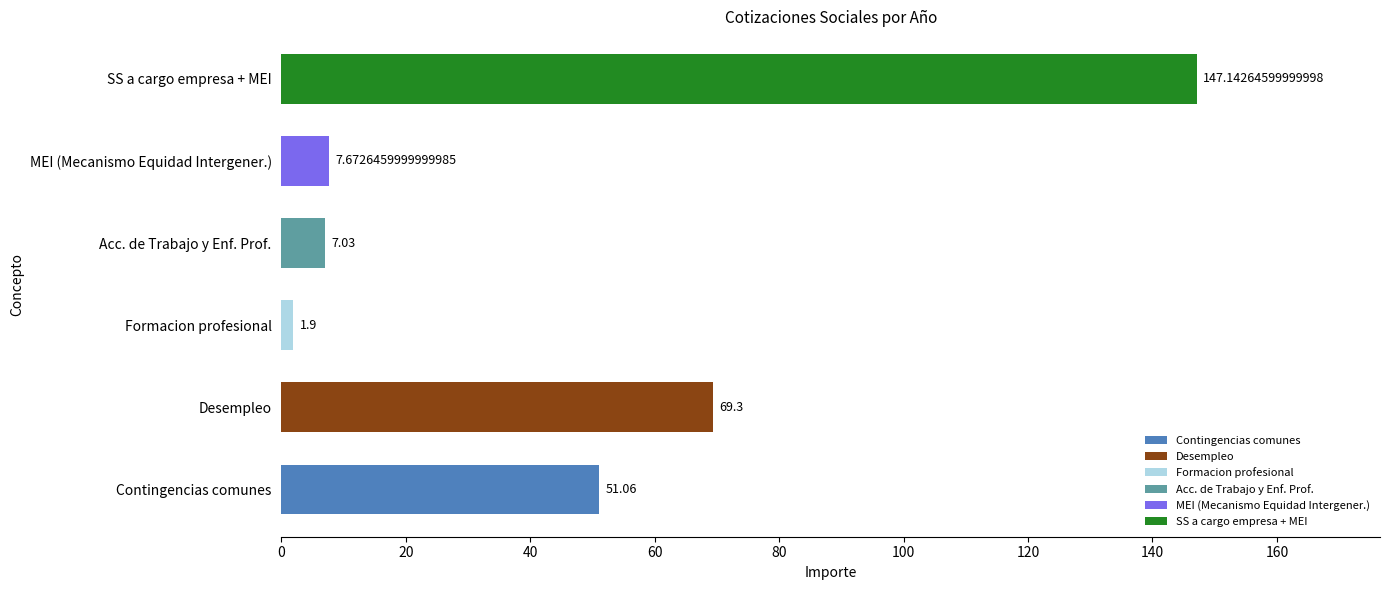

Rank the categories by value from highest to lowest.

SS a cargo empresa + MEI, Desempleo, Contingencias comunes, MEI (Mecanismo Equidad Intergener.), Acc. de Trabajo y Enf. Prof., Formacion profesional